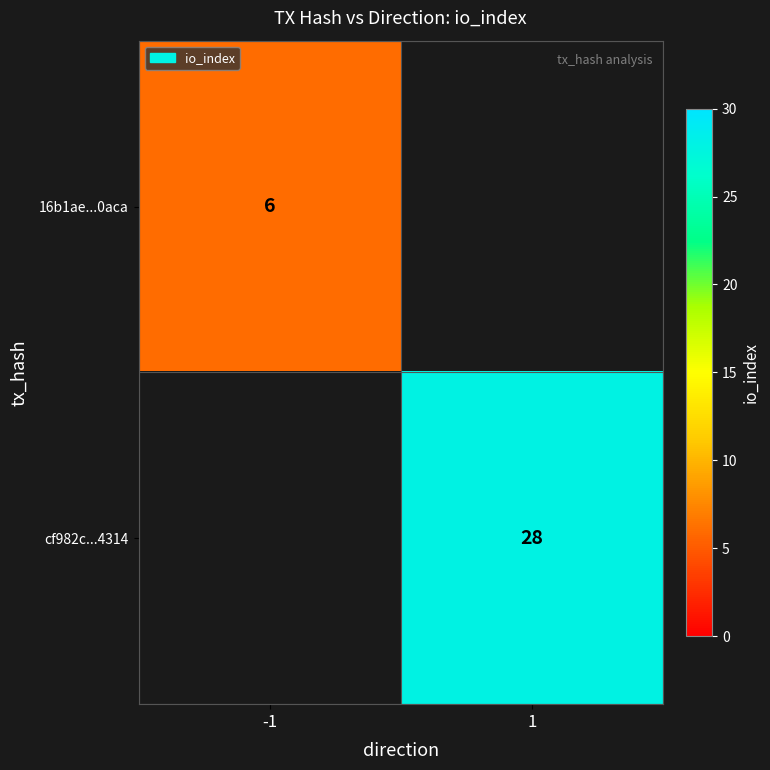

What is the greatest value displayed?

28.0